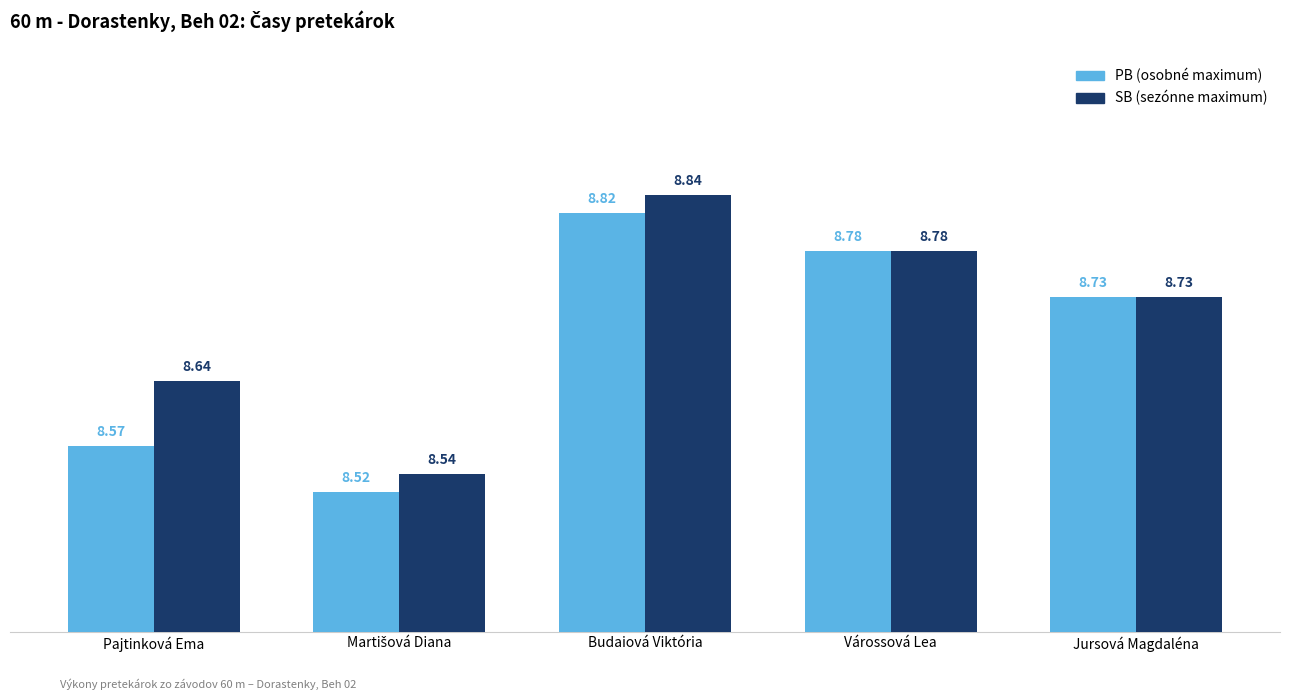

At how many categories does at least one series exceed 8?

5